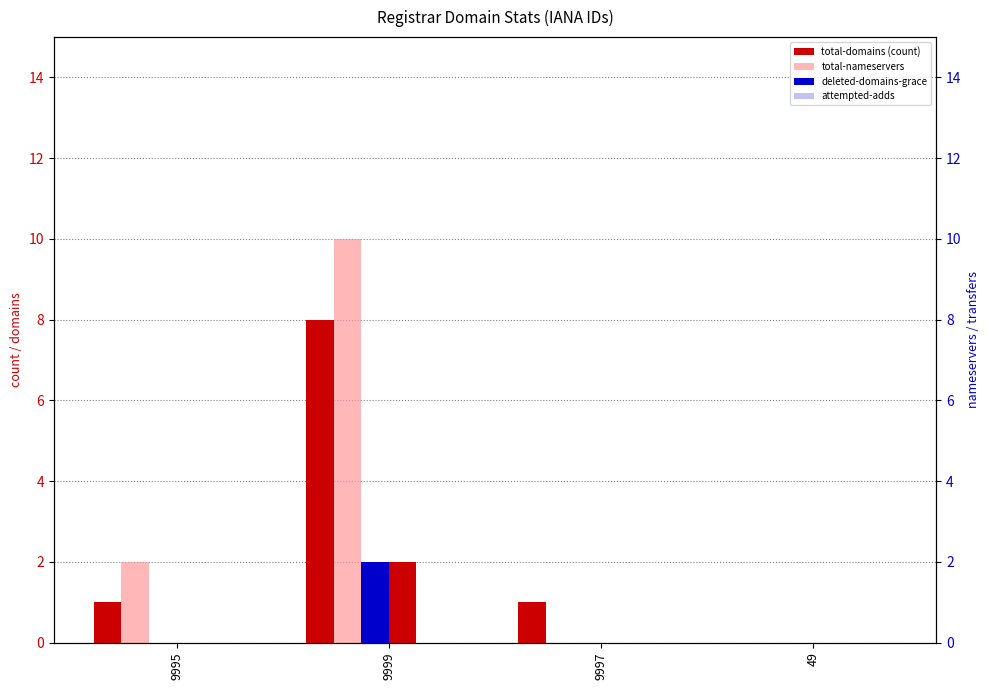

How many values in the total-domains series are below 1?

1